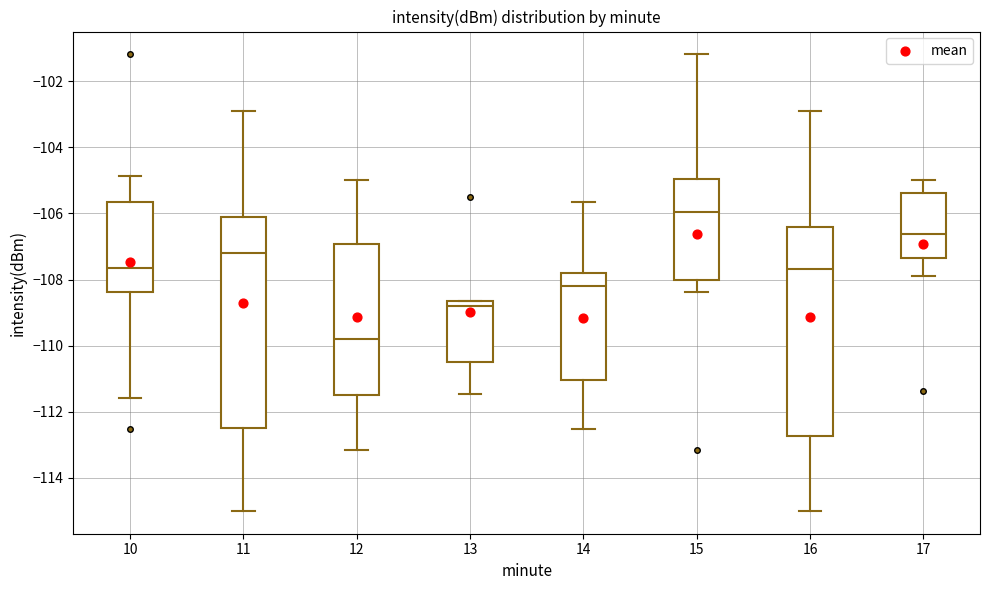

Where does the median line of the box at x = 17 sit on the y-axis? The values are not printed on the chart, so give them approximately, as read against the axis.

-106.6